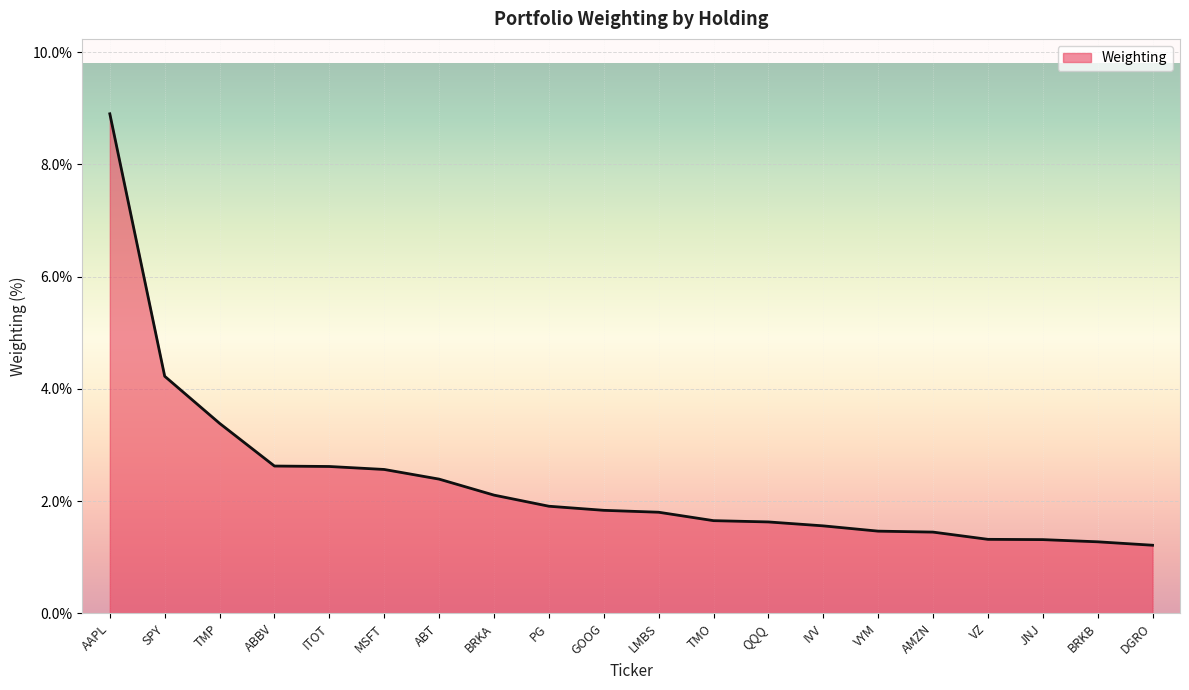

The chart shows a value of 1.8 at GOOG. True or false?

True